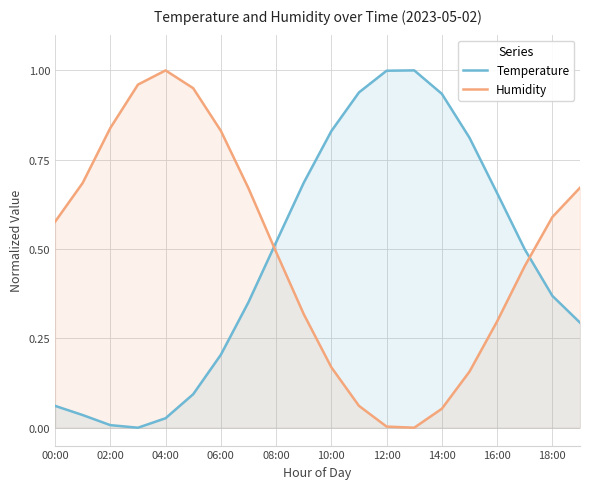

Does the chart display data point markers on the line(s)?

No